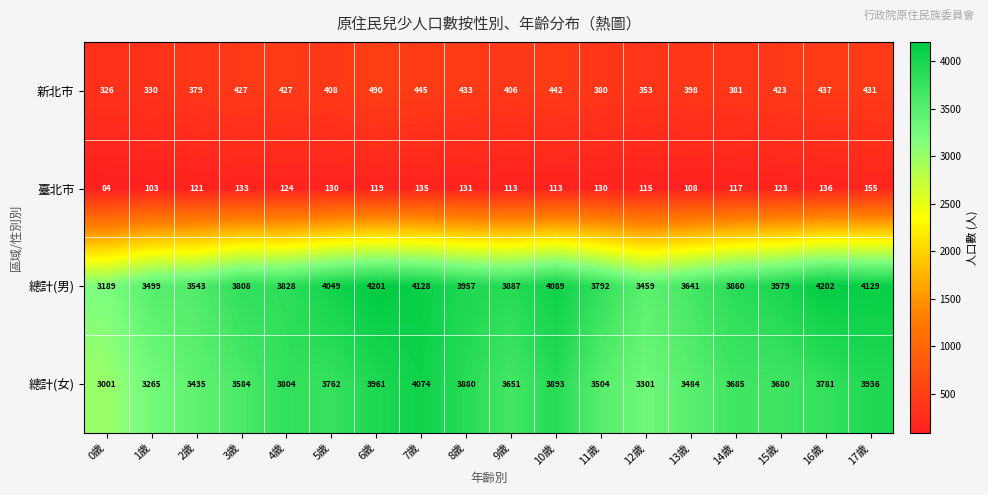

Which series has the largest total across all categories?

總計(男)